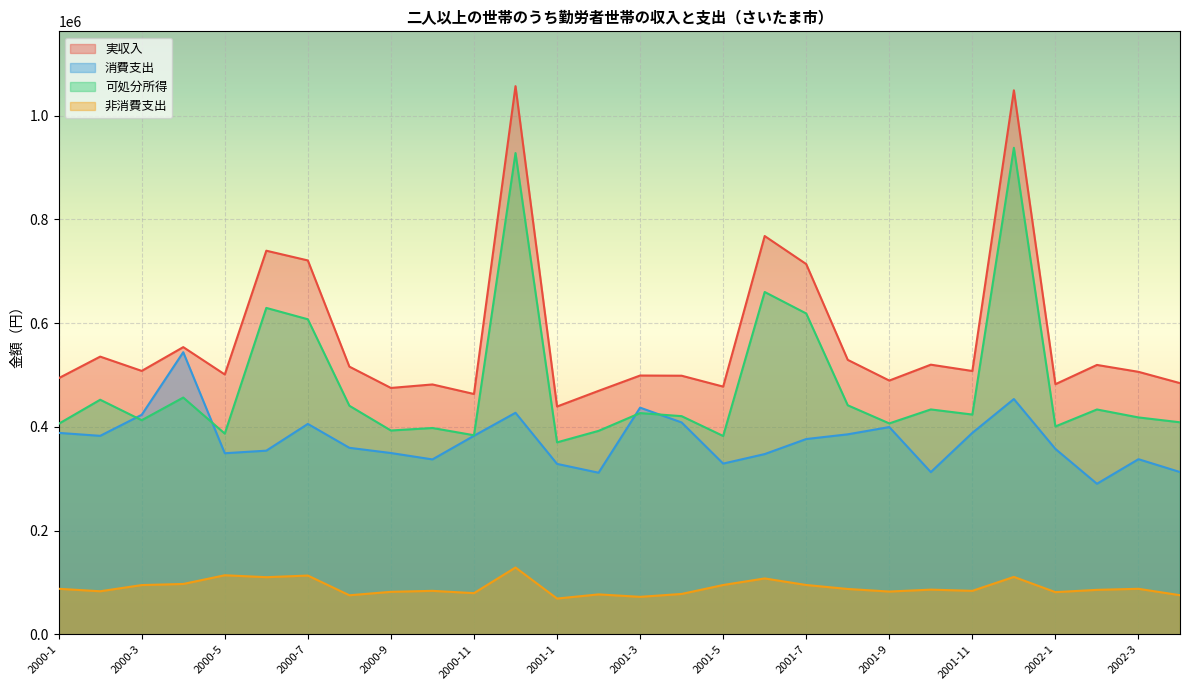

Read the 消費支出 value at 2000-3.

423235